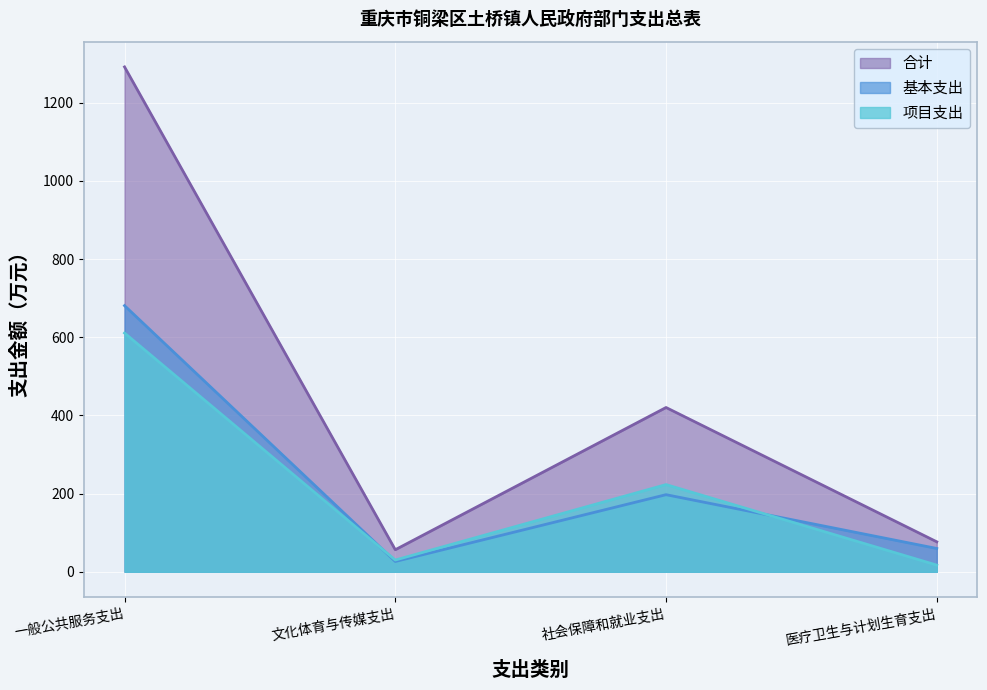

What is the label of the 2nd point from the left?

文化体育与传媒支出